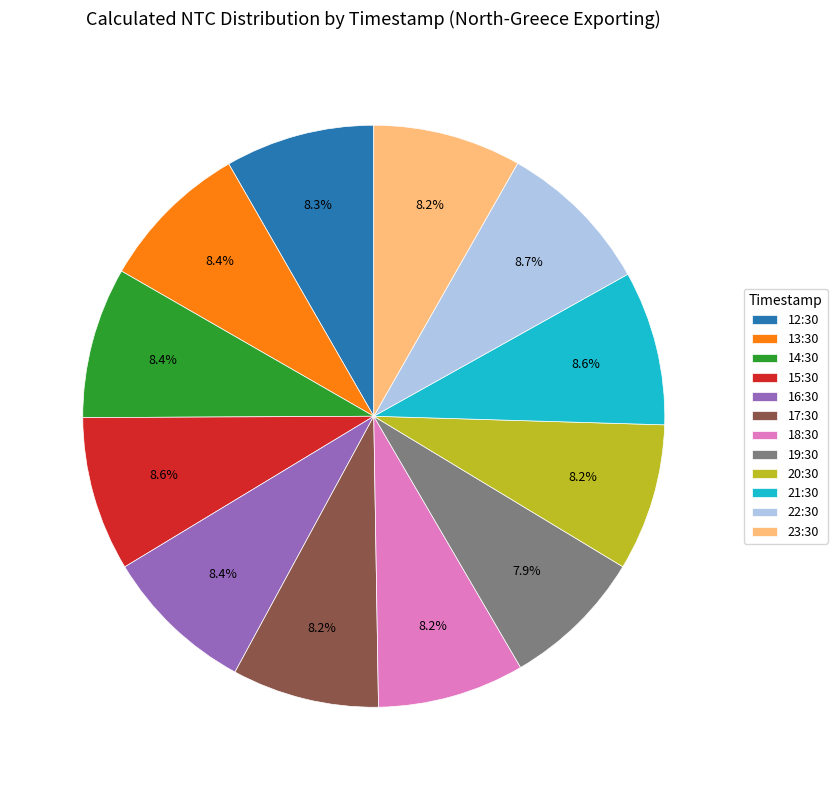

How many segments does this pie chart have?

12